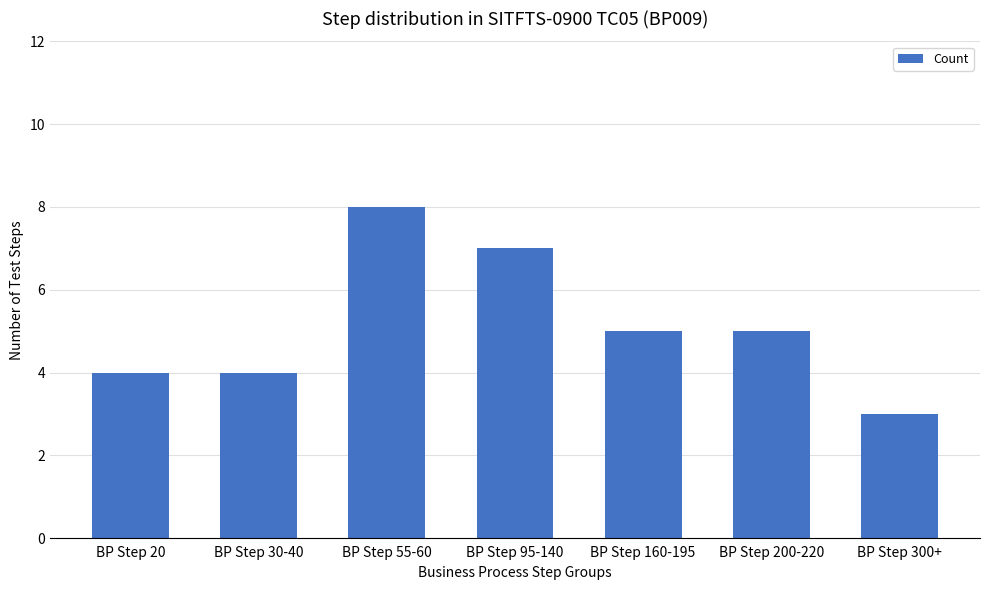

Read the value at BP Step 20.

4